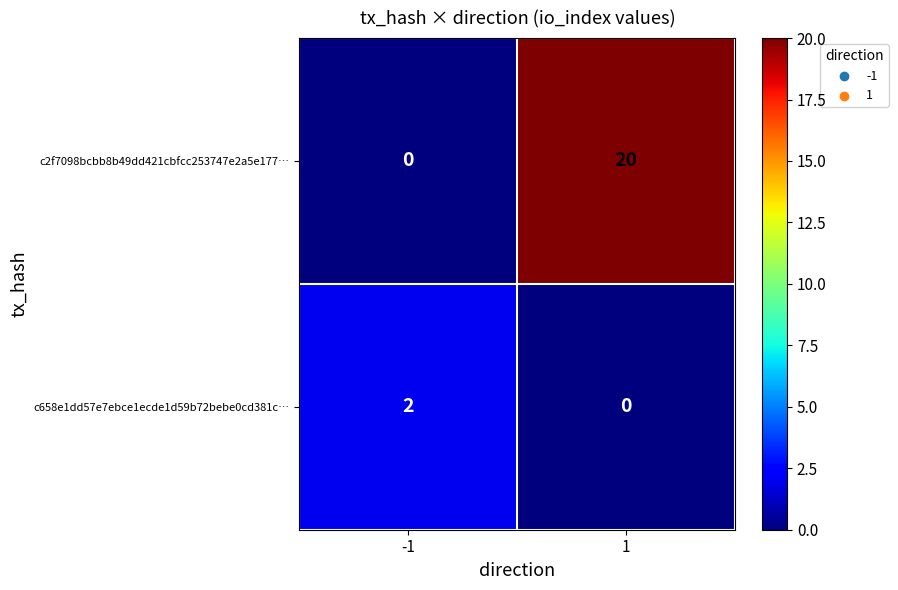

Which series has the largest total across all categories?

c2f7098bcbb8b49dd421cbfcc253747e2a5e177…